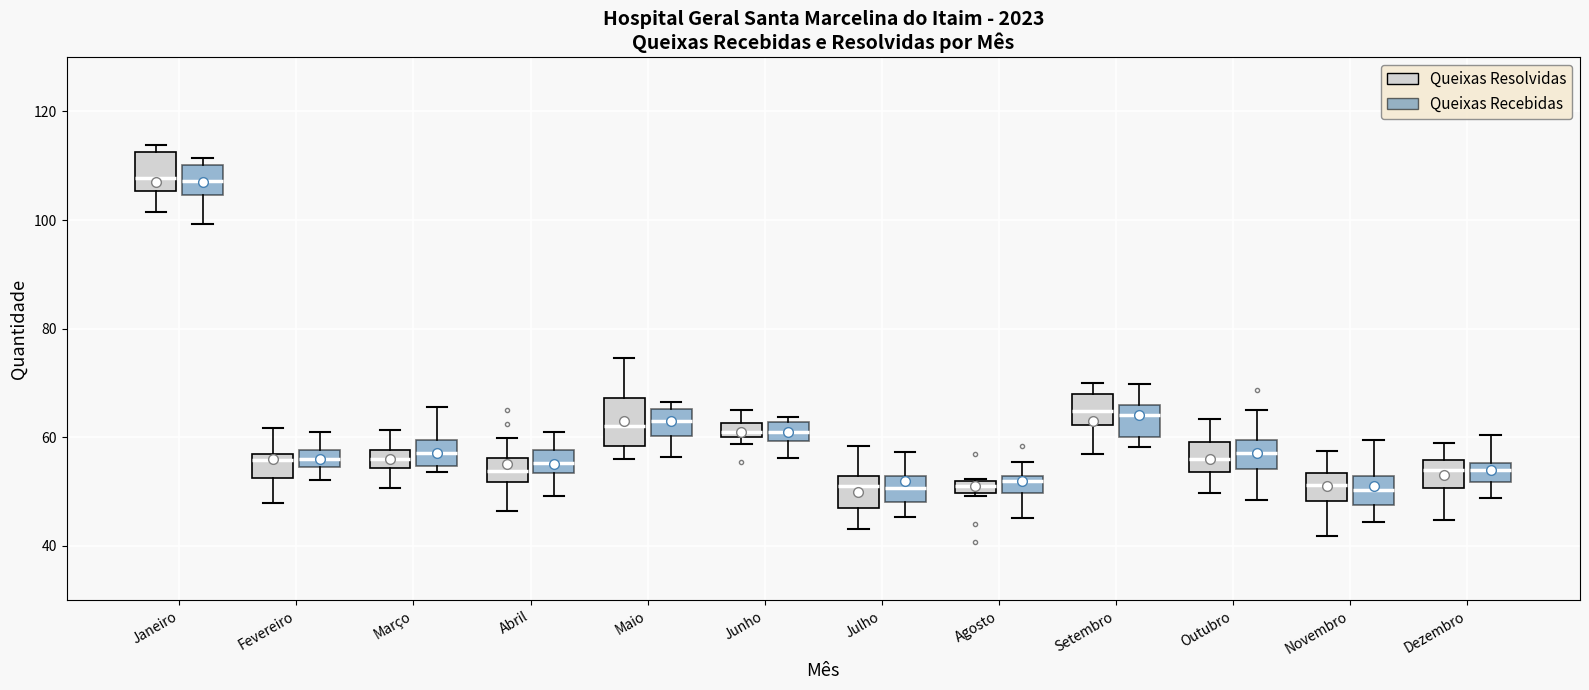

Where does the lower whisker of the box for Outubro (Queixas Resolvidas) end on the y-axis? The values are not printed on the chart, so give them approximately, as read against the axis.

50